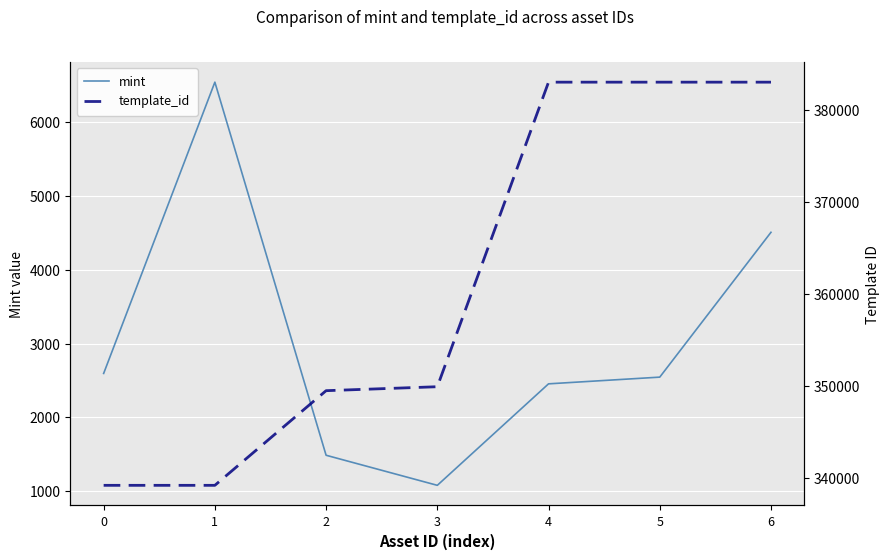

Does the chart display data point markers on the line(s)?

No